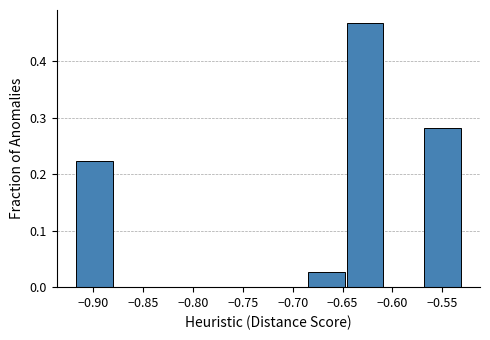

Reading left to right, transcribe this chart: for each bar, give the range it covers on the x-axis and its height. Neither the bar edges nor the heights are printed on the chart, so give them approximately, as read against the axes.

-0.920 to -0.880: 0.22
-0.880 to -0.840: 0
-0.840 to -0.800: 0
-0.800 to -0.760: 0
-0.760 to -0.725: 0
-0.725 to -0.685: 0
-0.685 to -0.645: 0.03
-0.645 to -0.605: 0.47
-0.605 to -0.570: 0
-0.570 to -0.530: 0.28